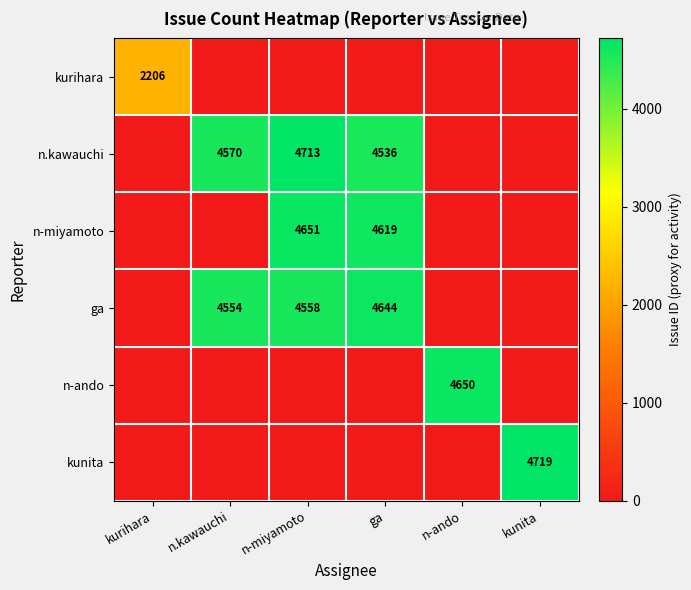

True or false: n-miyamoto has a value of 7765 at n-miyamoto.

False